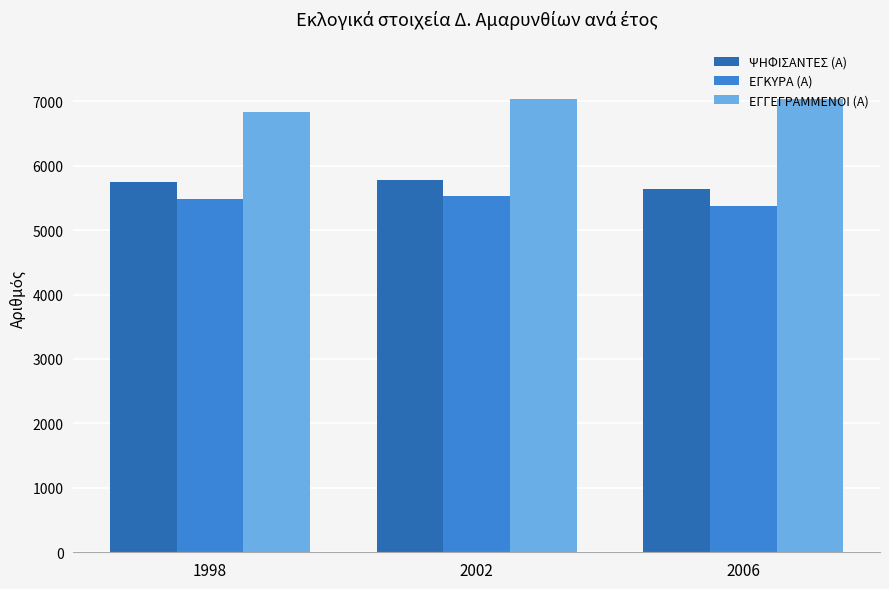

How many ΨΗΦΙΣΑΝΤΕΣ (Α) values are between 5639 and 5779?

3